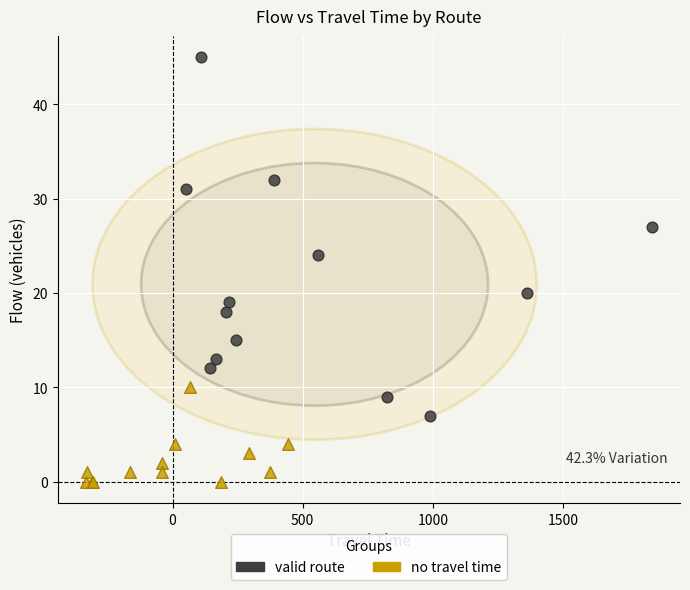

Which series contains the highest Y value?

valid route